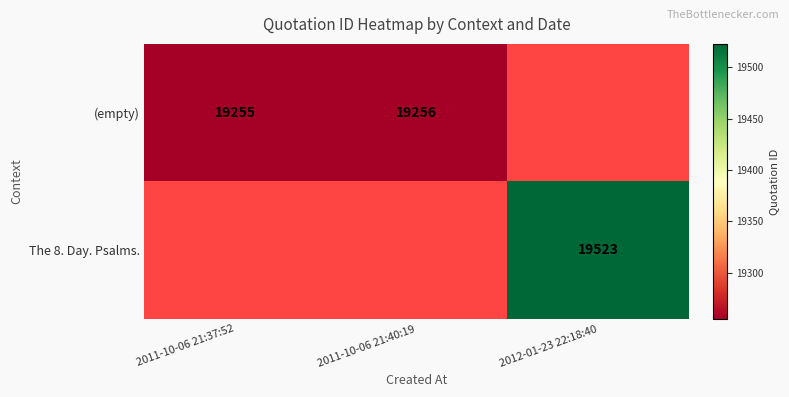

The value of (empty) at 2011-10-06 21:37:52 is 19255. True or false?

True